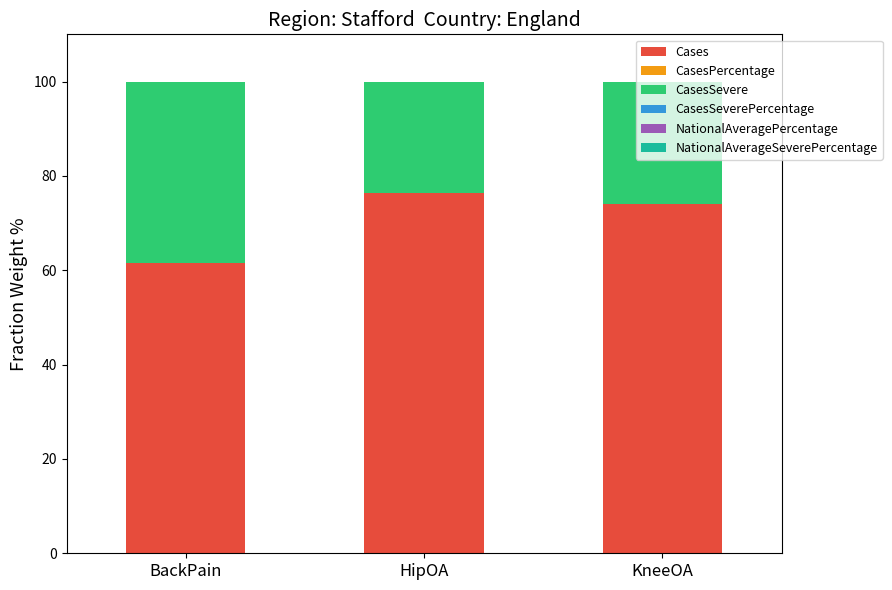

The Cases series shows 22.1 at KneeOA. True or false?

False